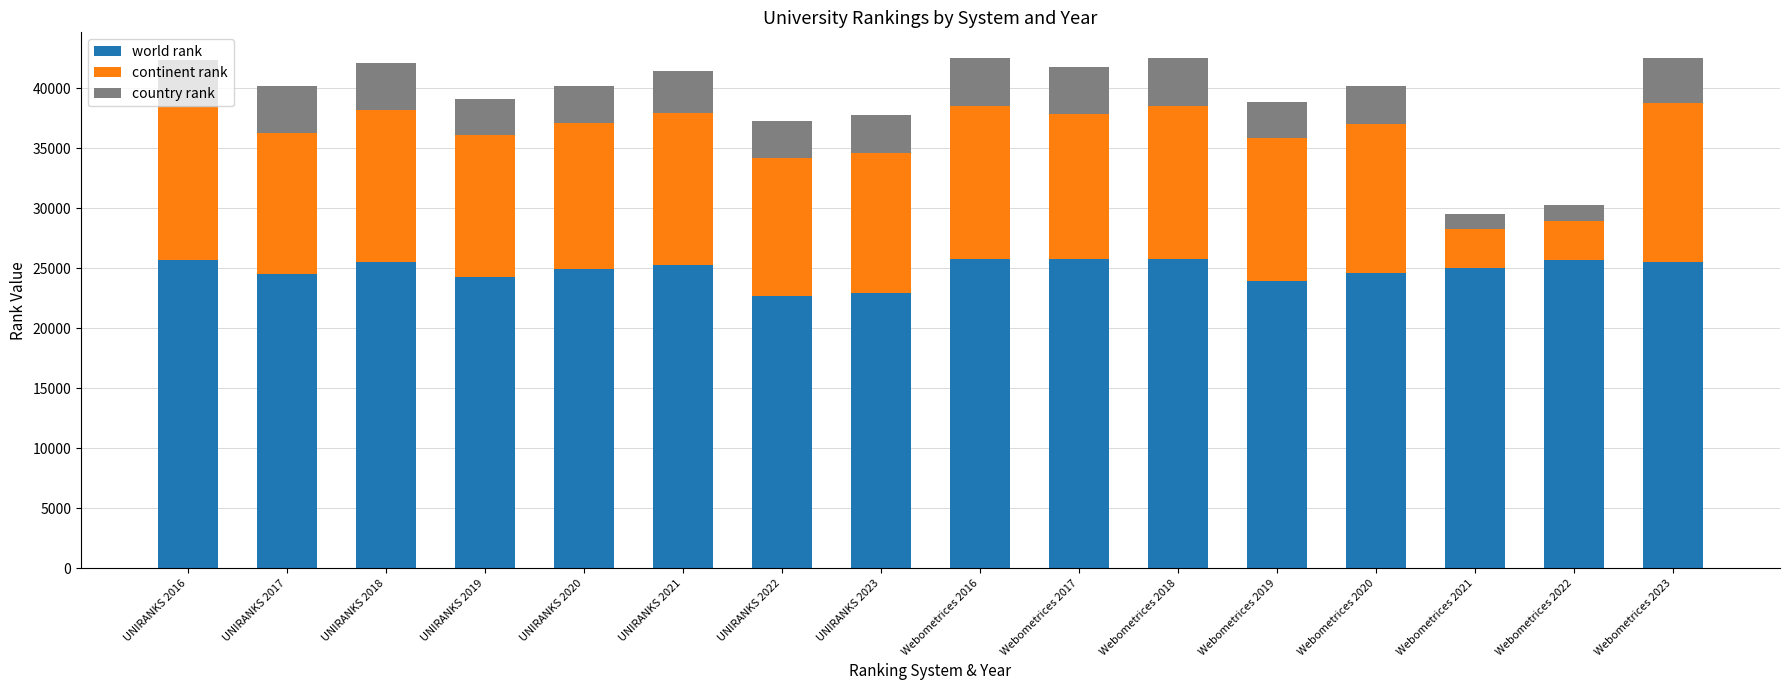

What is the difference between the maximum and minimum values in the world rank series?

3098